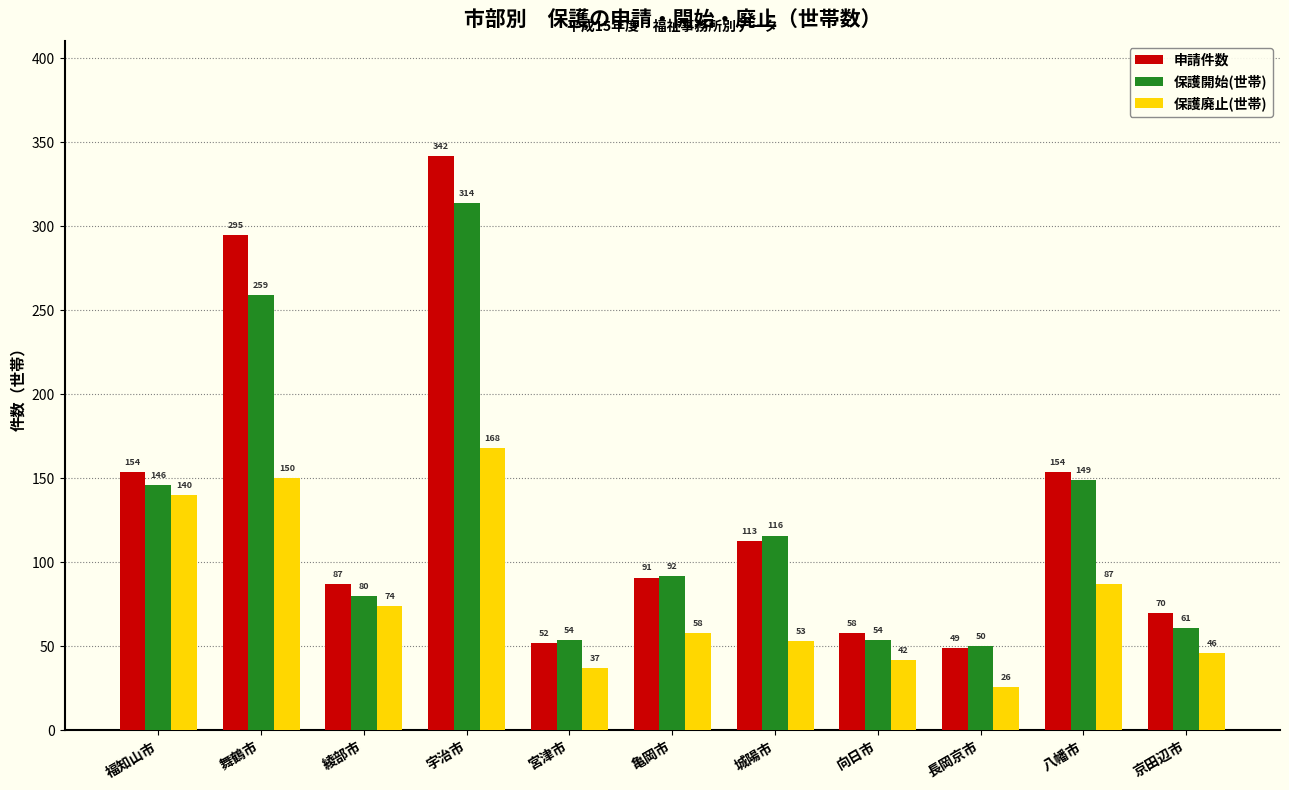

List the labels in order of 保護廃止(世帯) value, largest first.

宇治市, 舞鶴市, 福知山市, 八幡市, 綾部市, 亀岡市, 城陽市, 京田辺市, 向日市, 宮津市, 長岡京市